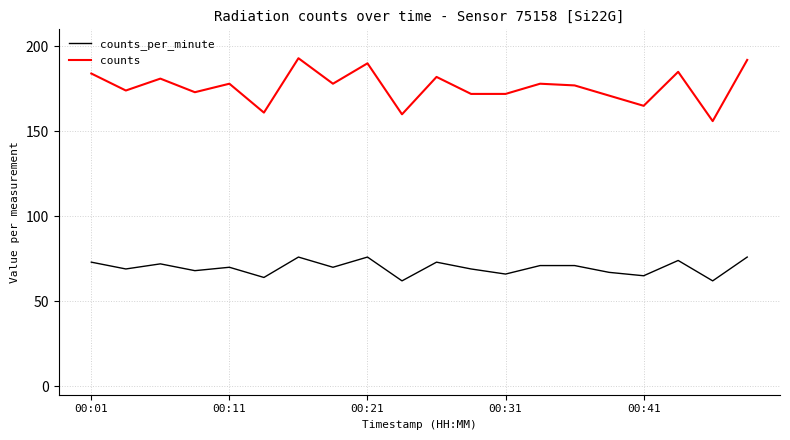

Which series has the largest total across all categories?

counts